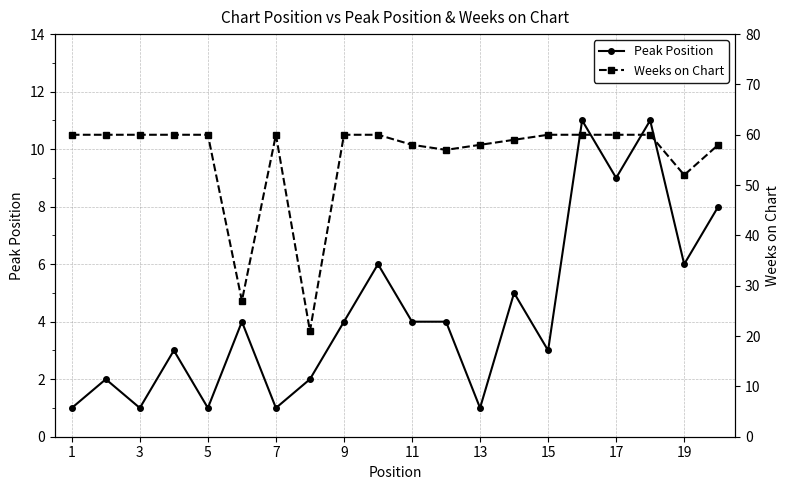

The value of Peak Position at 15 is 3. True or false?

True